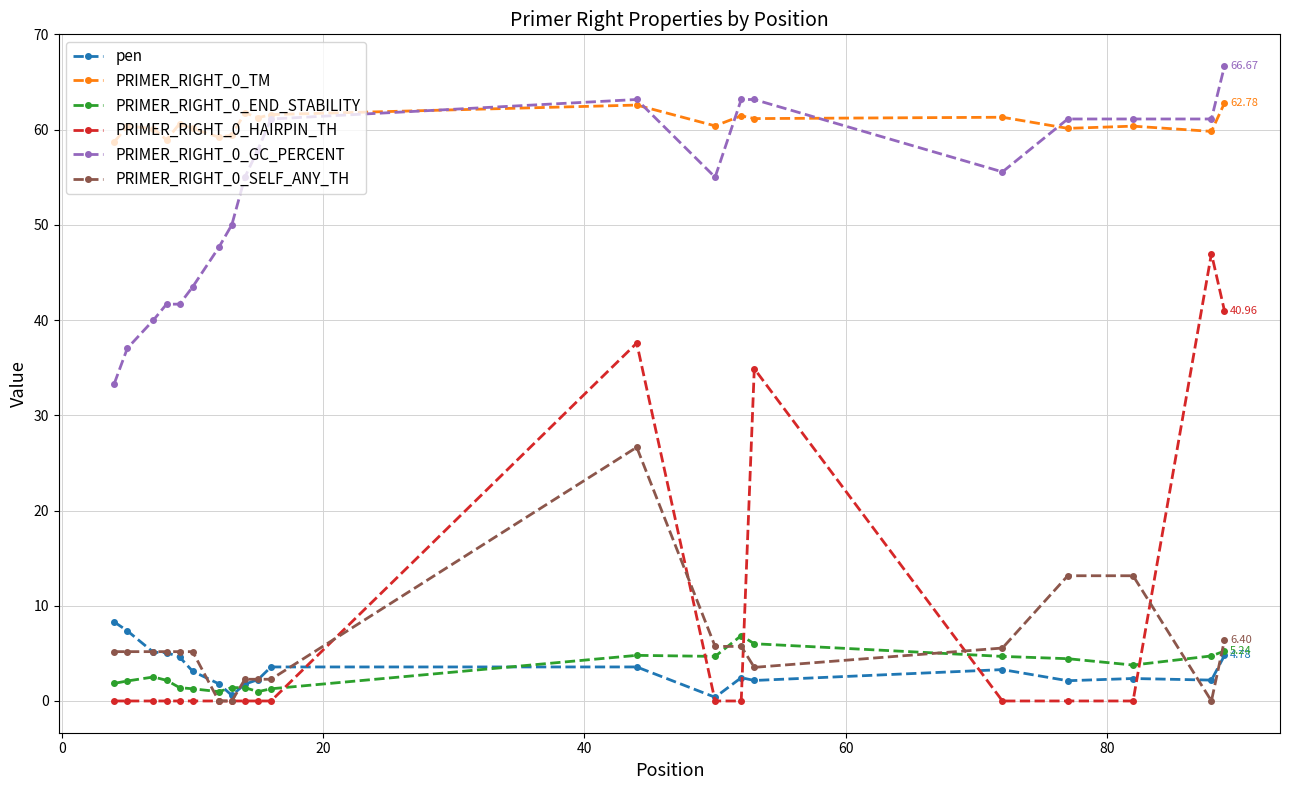

Does the chart have visible grid lines?

Yes